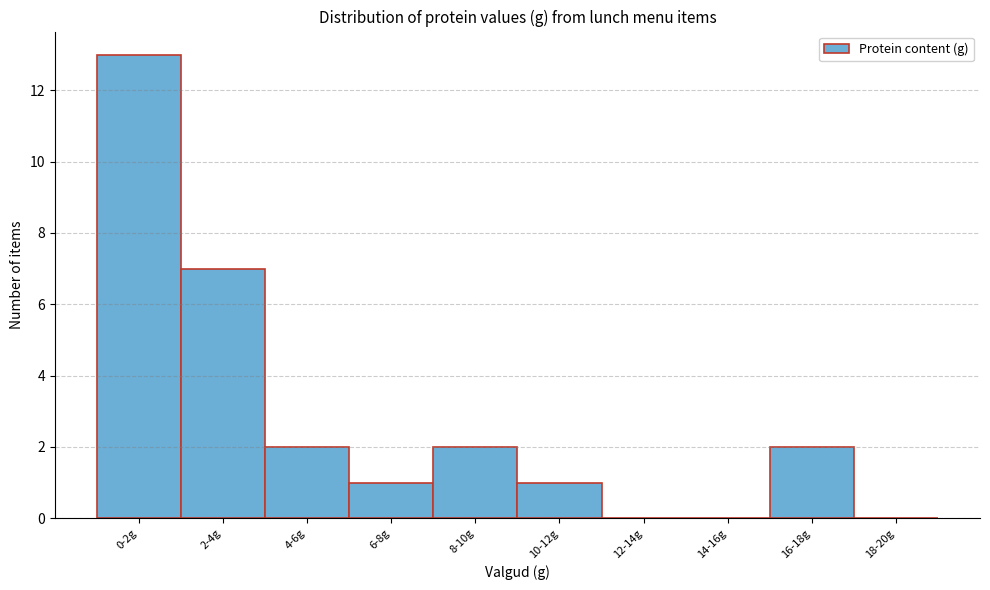

Reading left to right, transcribe all the data shown in this chart.

0-2g=13	2-4g=7	4-6g=2	6-8g=1	8-10g=2	10-12g=1	12-14g=0	14-16g=0	16-18g=2	18-20g=0